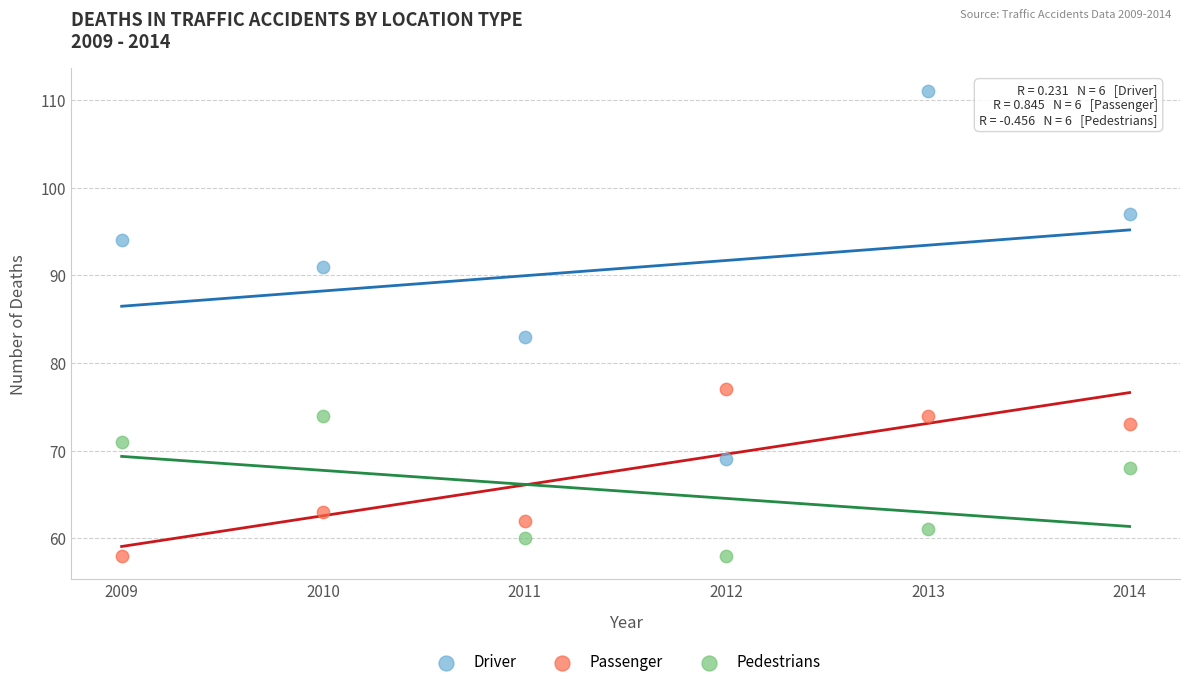

Which series has the largest Y range (max minus min)?

Driver